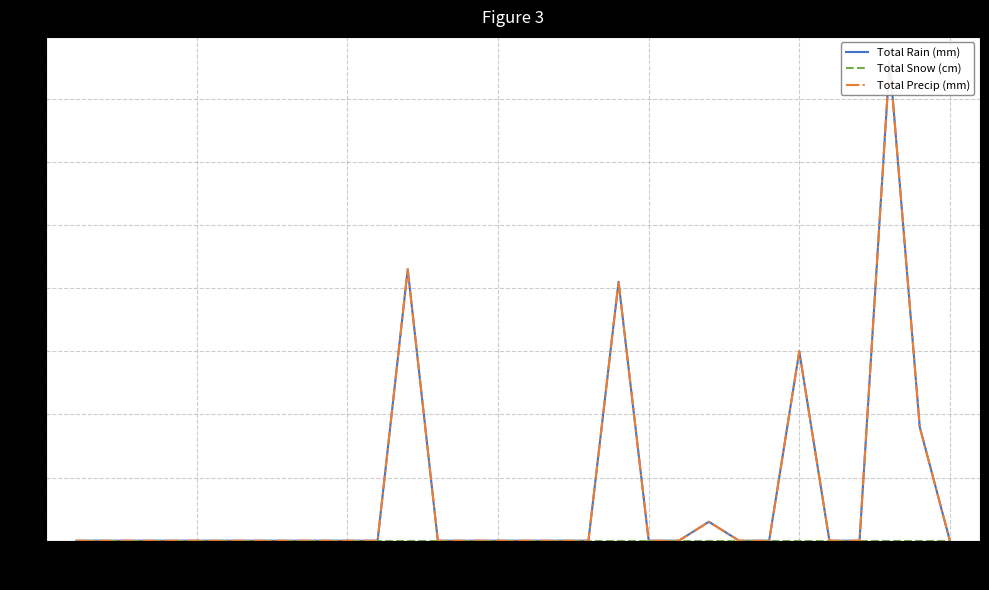

True or false: Total Precip (mm) and Total Rain (mm) cross at least once.

False